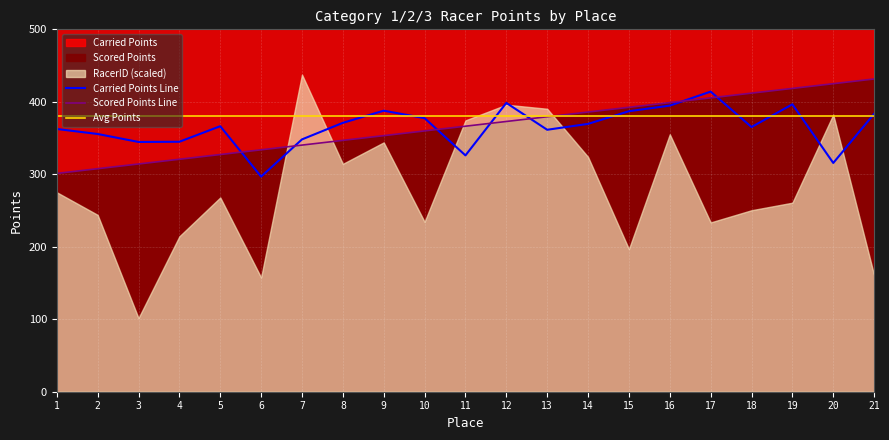

What is the lowest value of the Carried Points Line series?

296.8